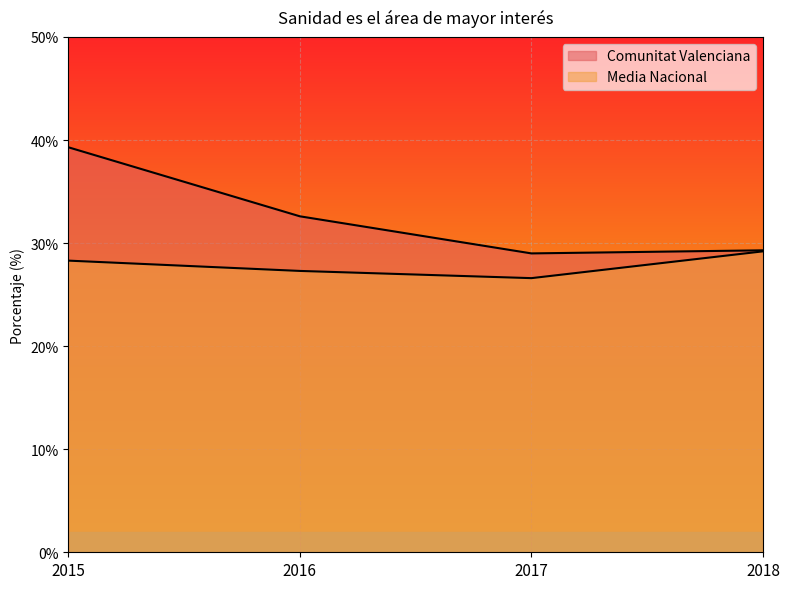

Reading right to left, extract all data points from this chart.

Comunitat Valenciana: 29.3	29.0	32.6	39.3
Media Nacional: 29.2	26.6	27.3	28.3